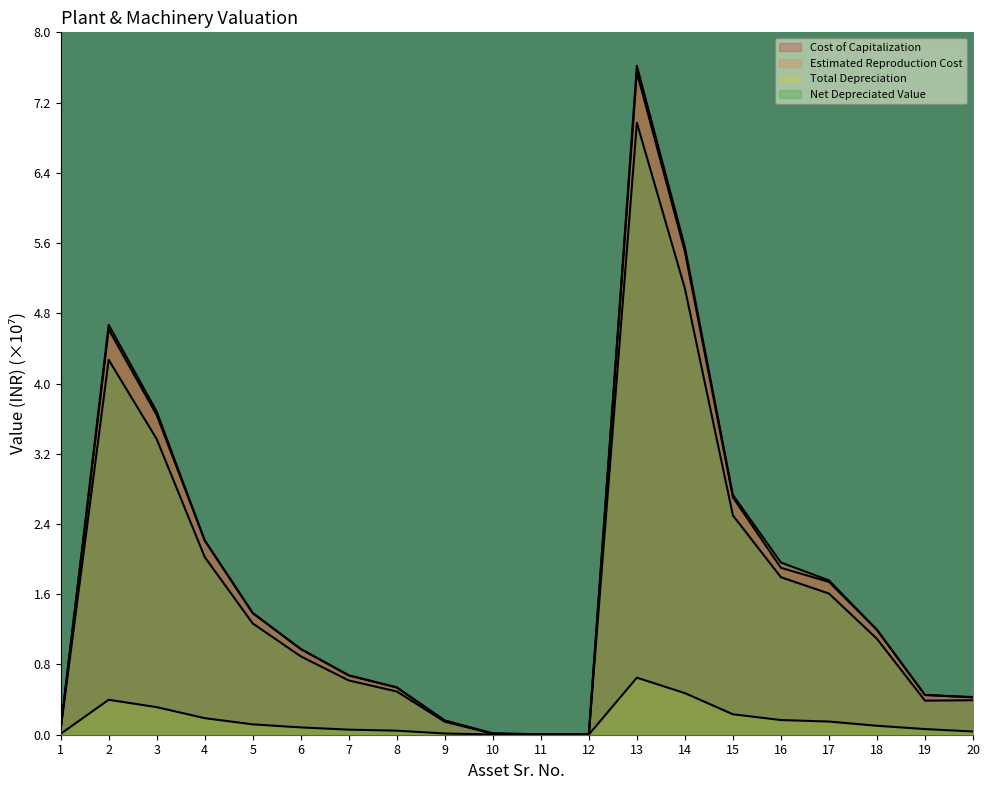

List the series in order of their peak value, lowest first.

Total Depreciation, Net Depreciated Value, Cost of Capitalization, Estimated Reproduction Cost